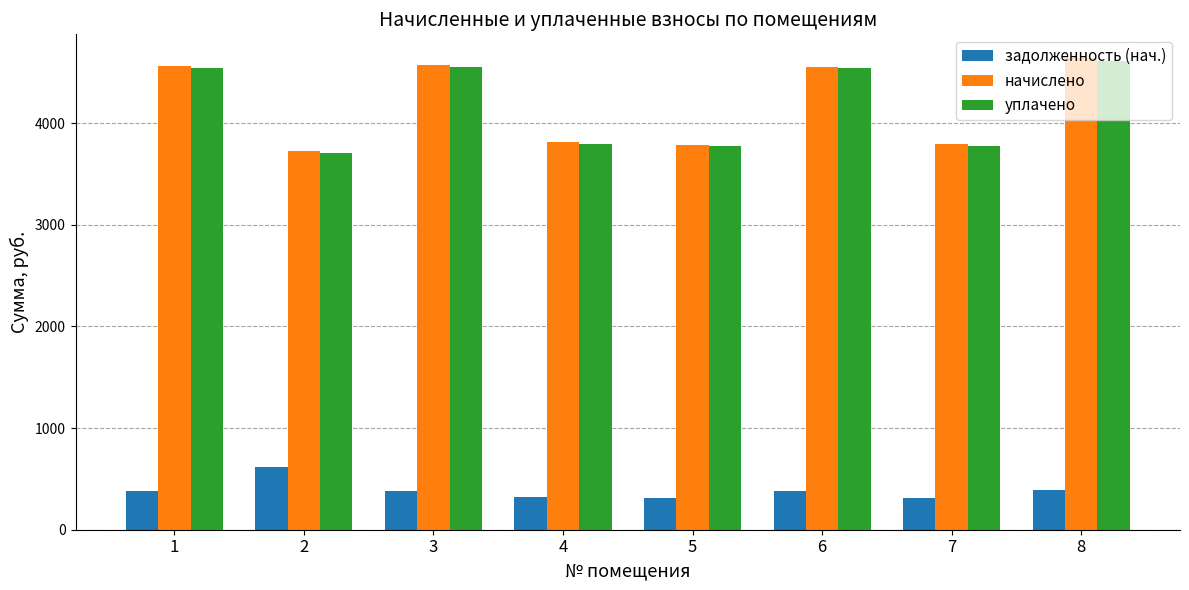

What is the minimum value for задолженность (нач.)?

315.4